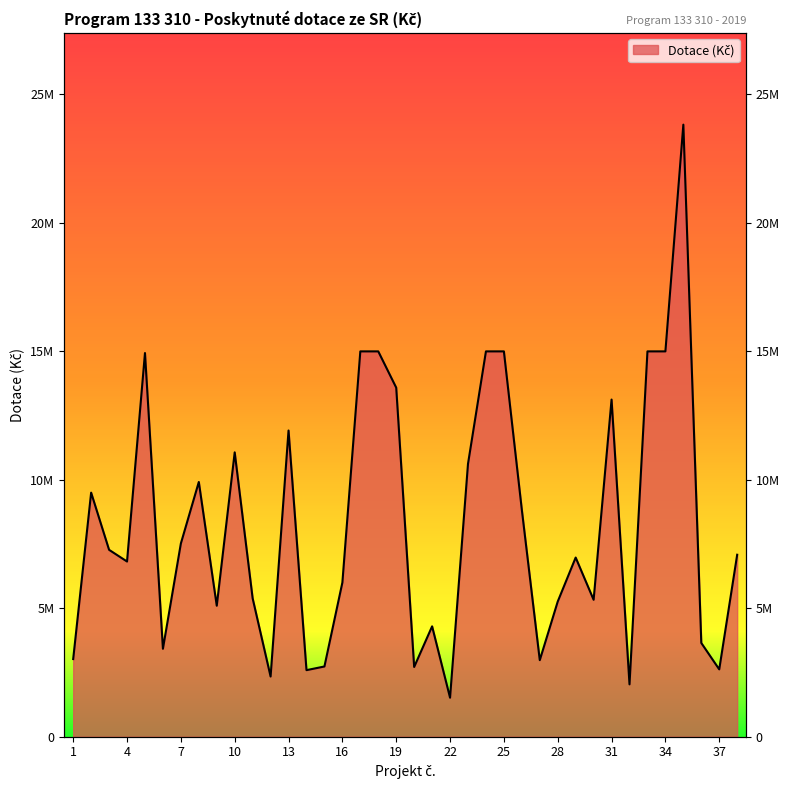

What is the difference between the second highest and second lowest values?

12961869